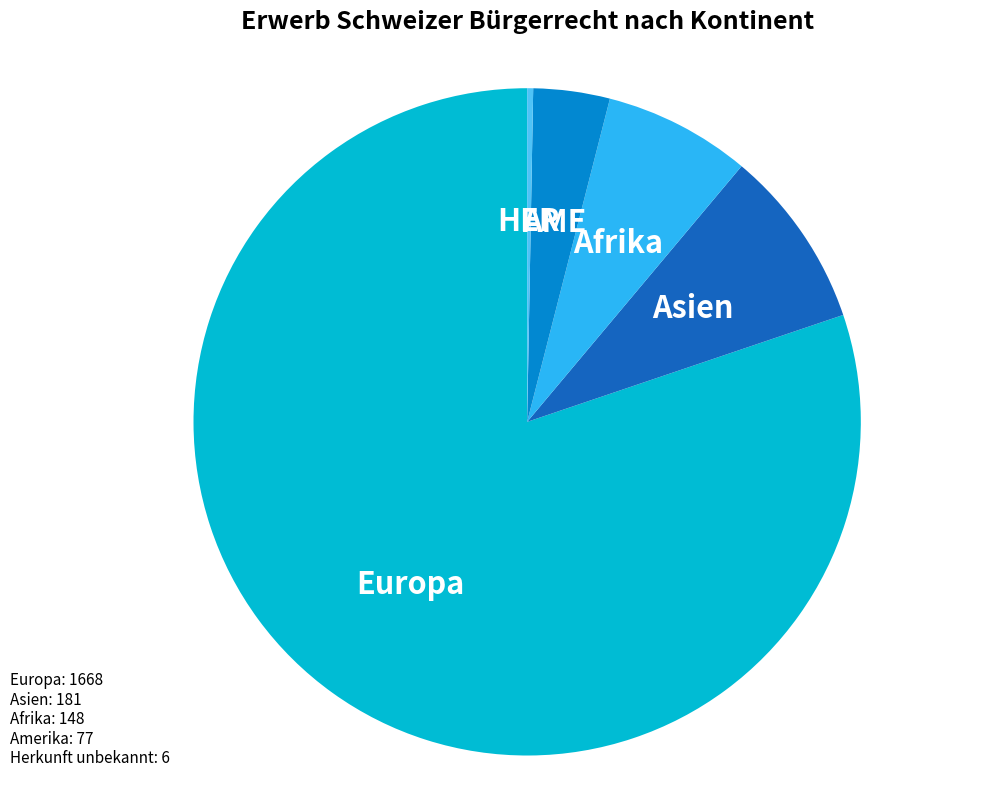

Which has a higher value, Europa or Afrika?

Europa